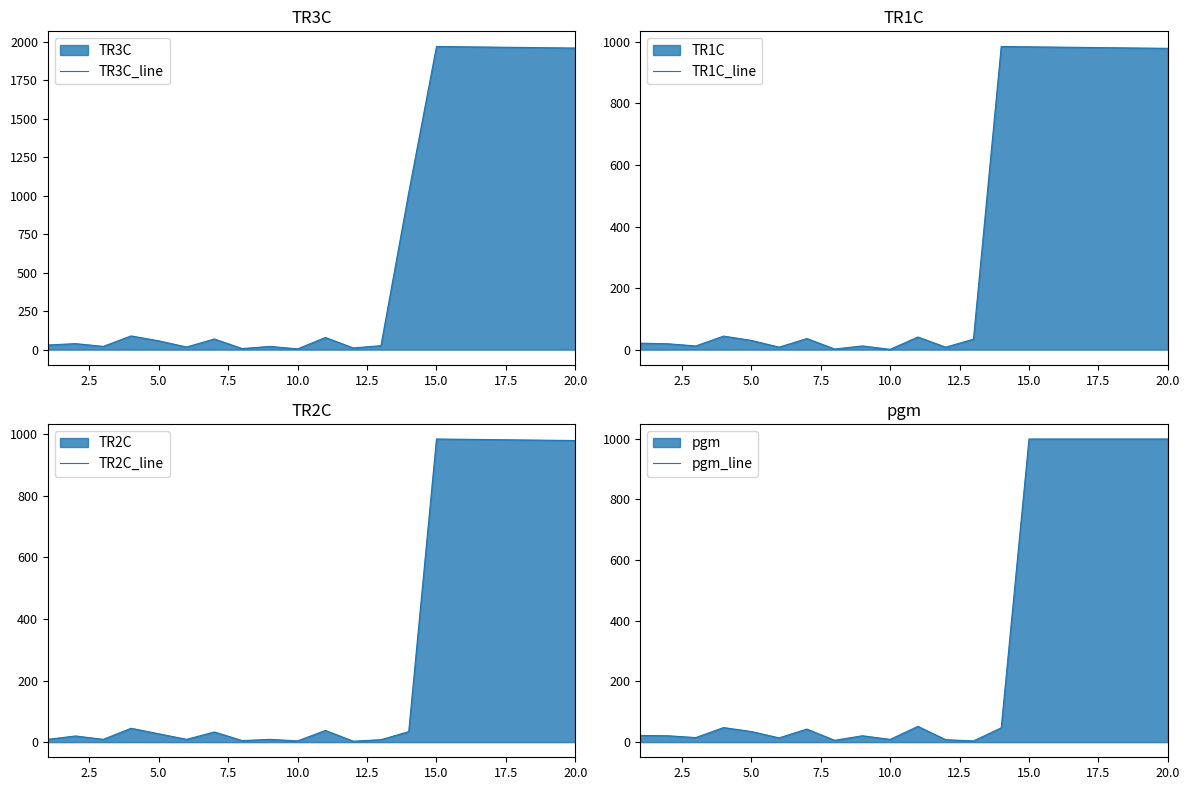

Reading left to right, what are all the values shown in this chart?

TR3C_line: 30	39	21	89	57	17	69	7	21	5	79	11	26	1019	1968	1966	1964	1962	1960	1958
TR1C_line: 21	19	12	44	30	8	36	2	12	1	41	8	34	985	984	983	982	981	980	979
TR2C_line: 9	20	9	45	27	9	33	5	9	4	38	3	8	34	984	983	982	981	980	979
pgm_line: 22	21	15	48	35	14	43	6	21	9	52	8	4	47	999	999	999	999	999	999